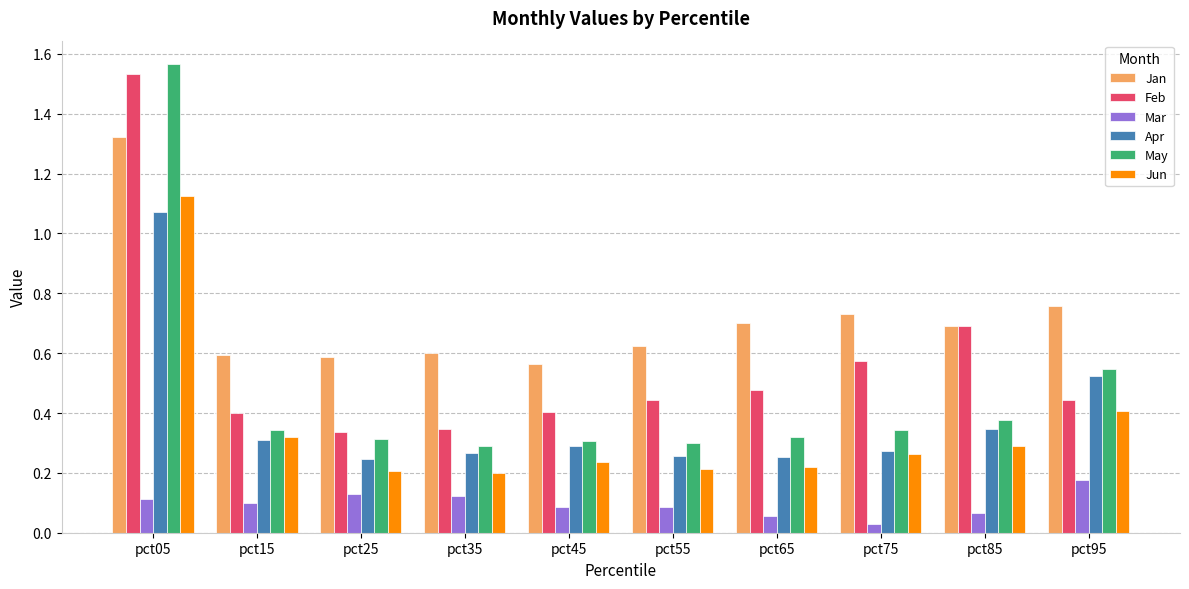

Which series changed the most between pct15 and pct85?

Feb